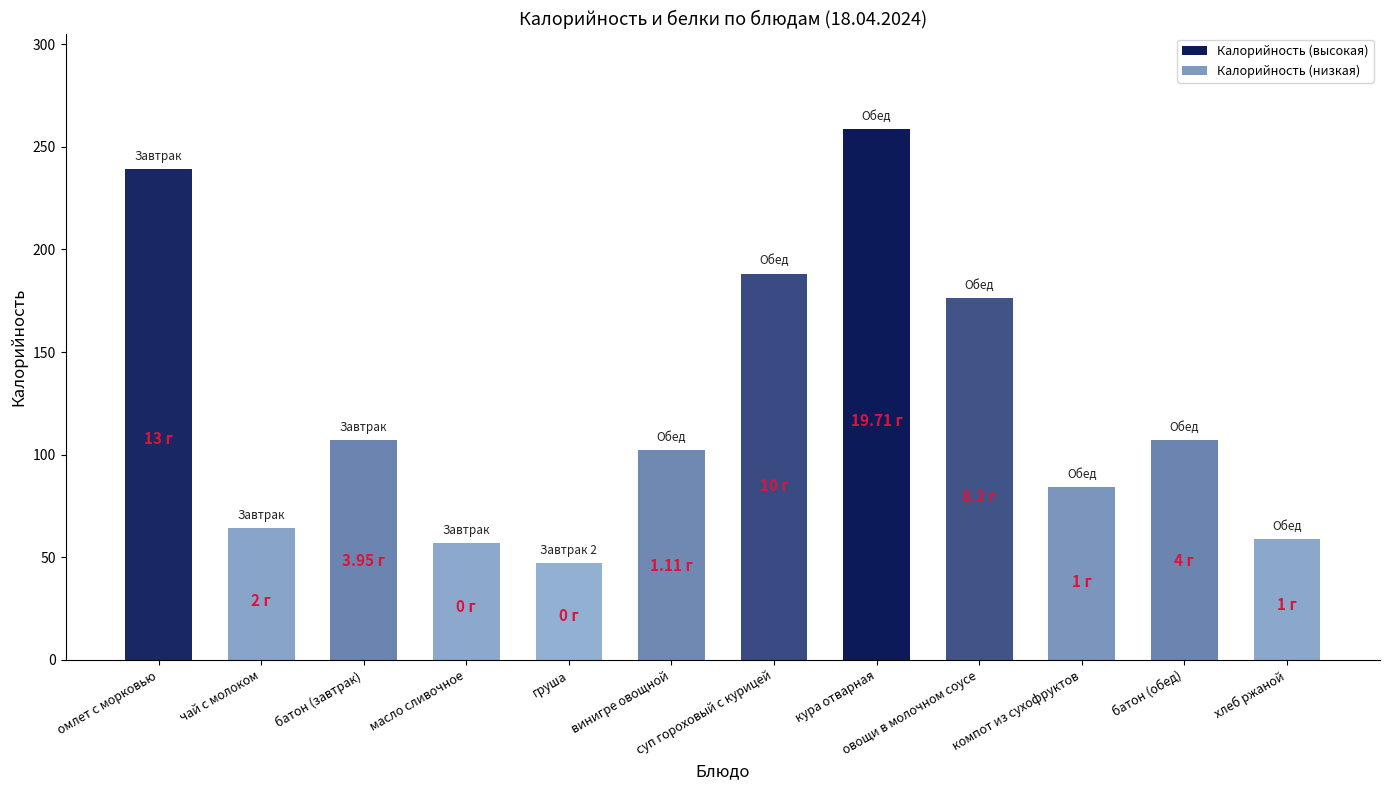

What is the difference between the values at груша and омлет с морковью?

192.0